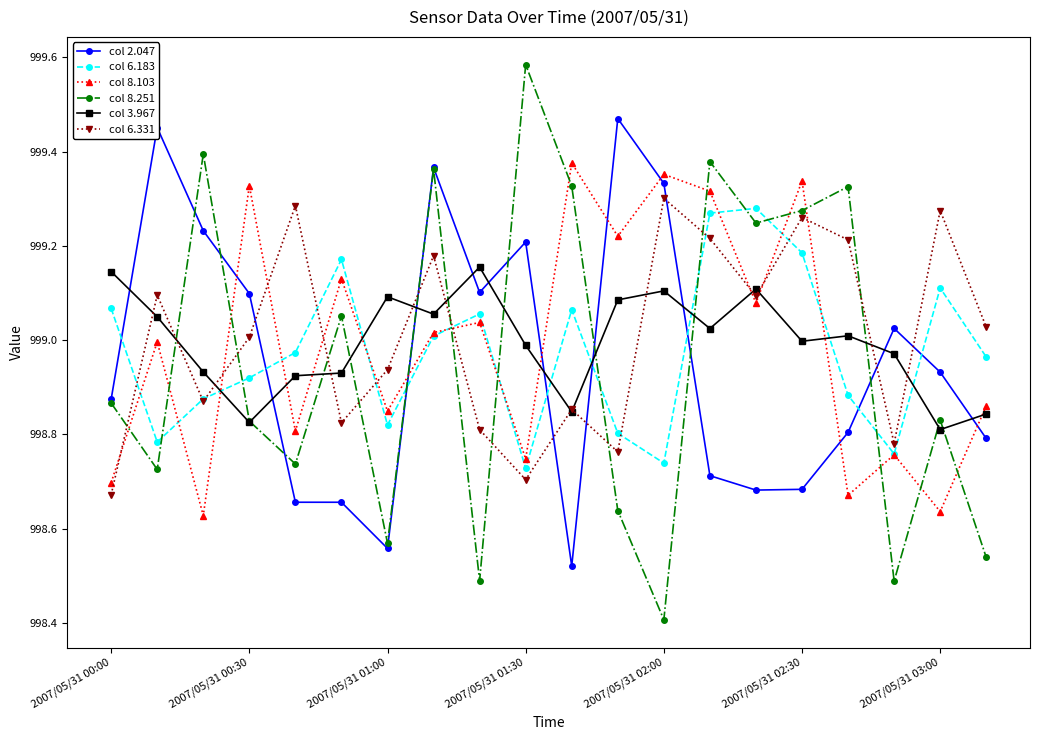

Count the number of data series in this chart.

6